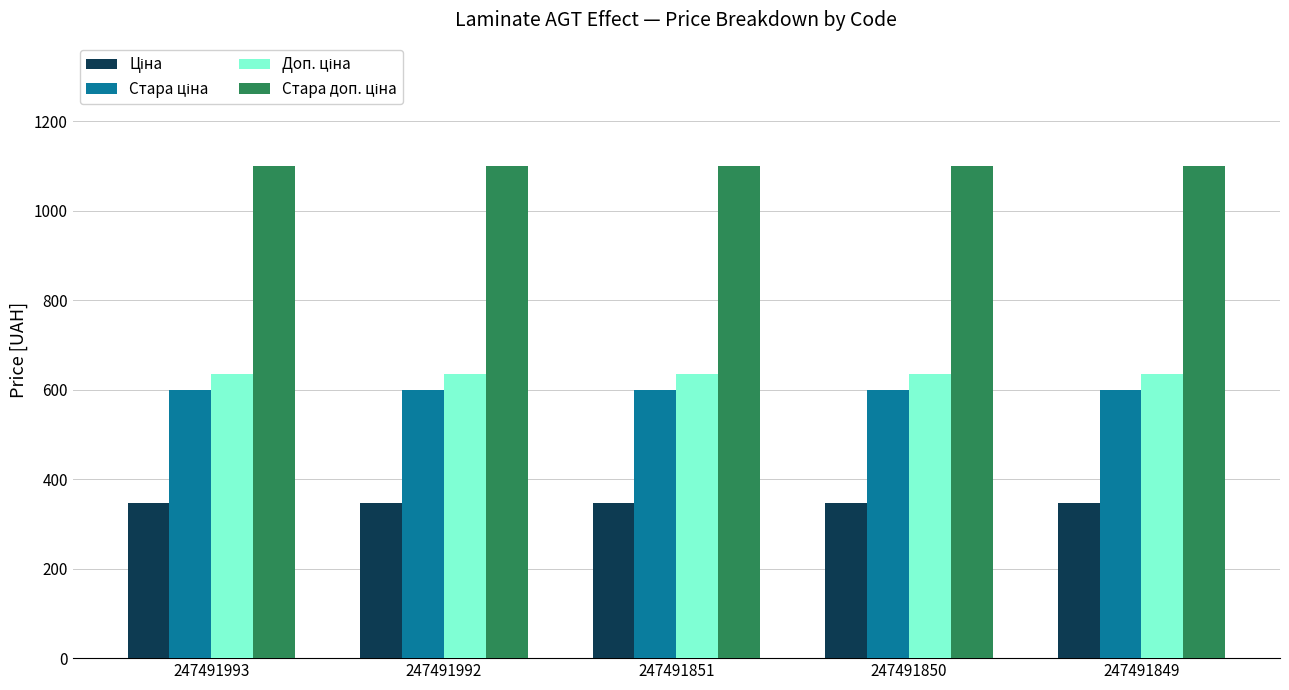

Are the bars horizontal?

No